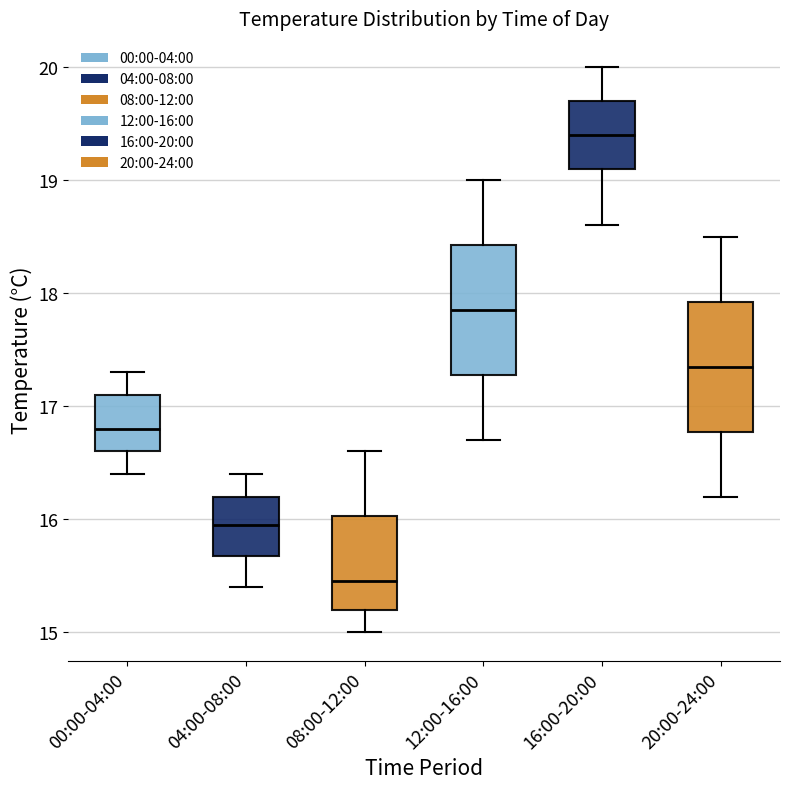

Which box's median line is the highest?

16:00-20:00